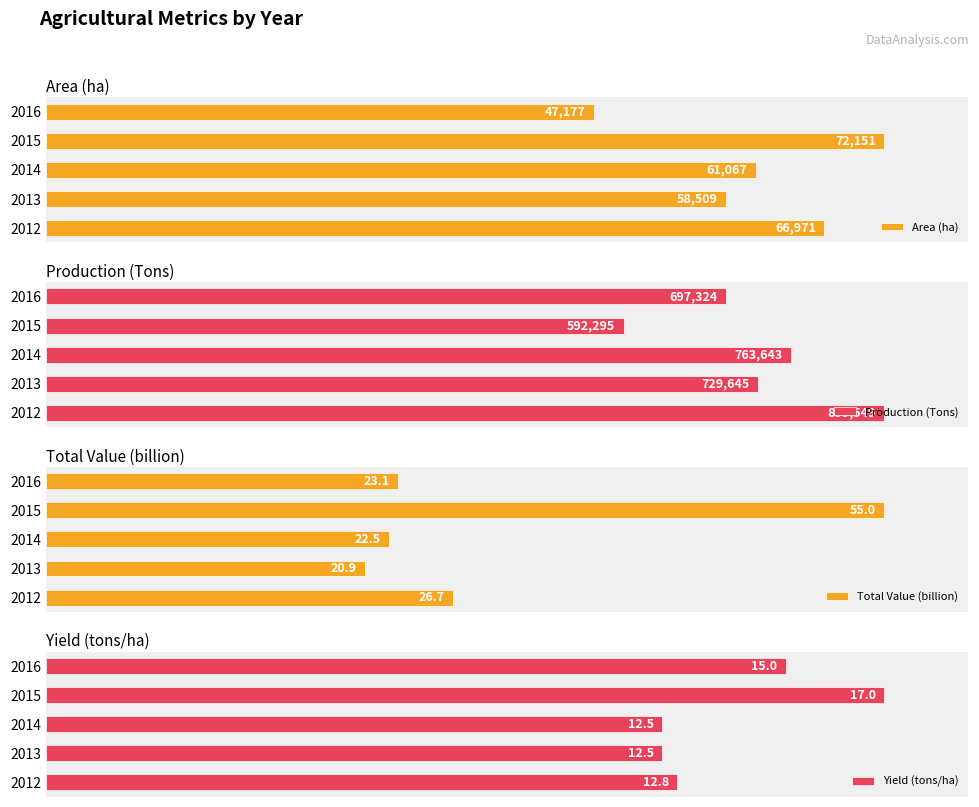

Which series has the largest range (max minus min)?

Total Value (billion)